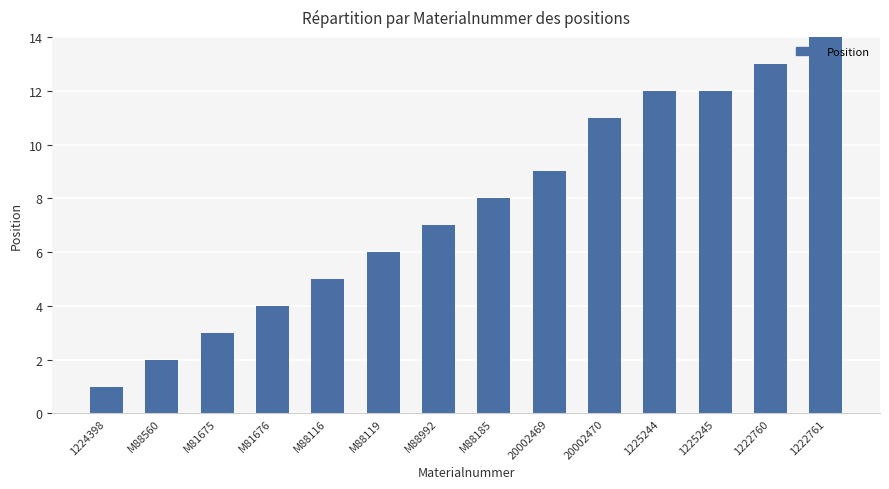

The chart shows a value of 14 at 1222761. True or false?

True